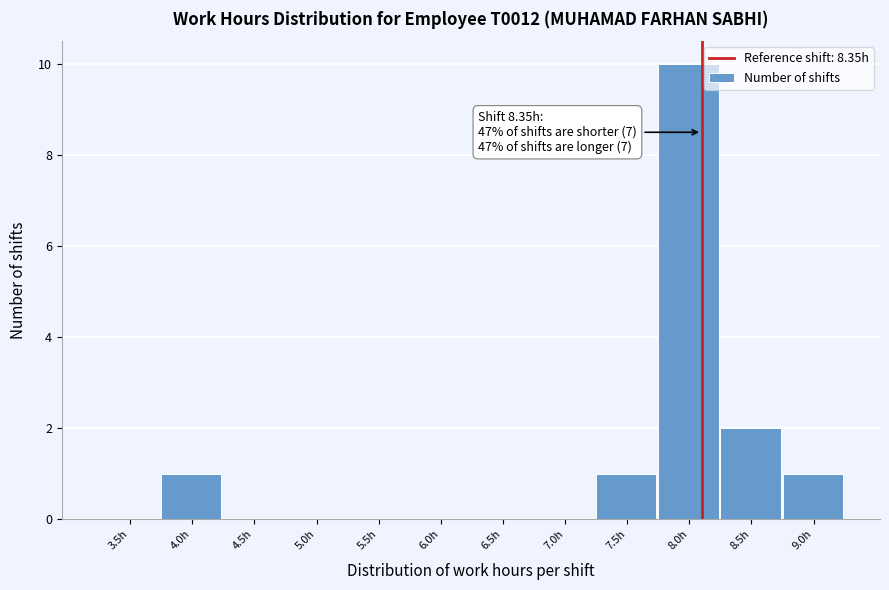

Reading right to left, extract all data points from this chart.

9.0h=1	8.5h=2	8.0h=10	7.5h=1	7.0h=0	6.5h=0	6.0h=0	5.5h=0	5.0h=0	4.5h=0	4.0h=1	3.5h=0